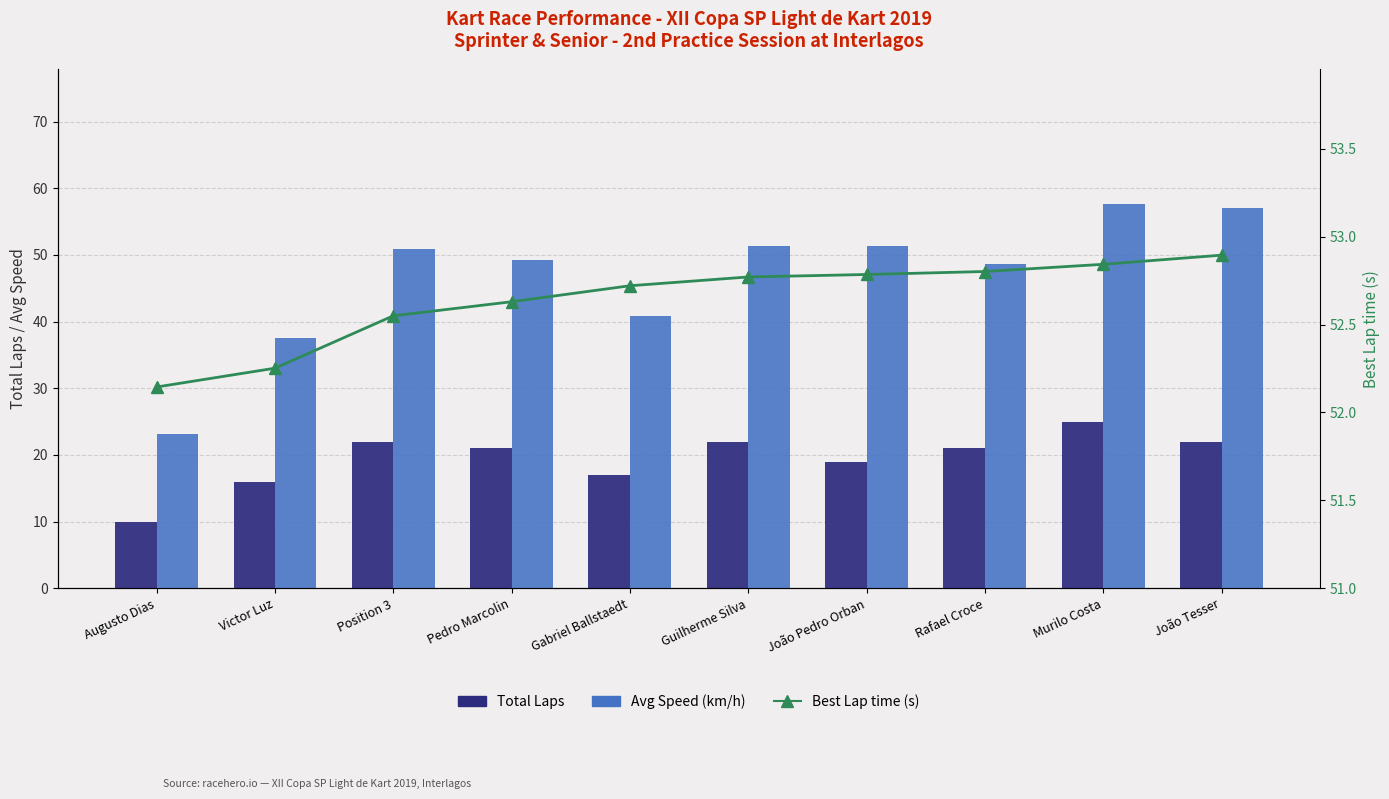

Which series changed the most between Pedro Marcolin and João Pedro Orban?

Avg Speed (km/h)